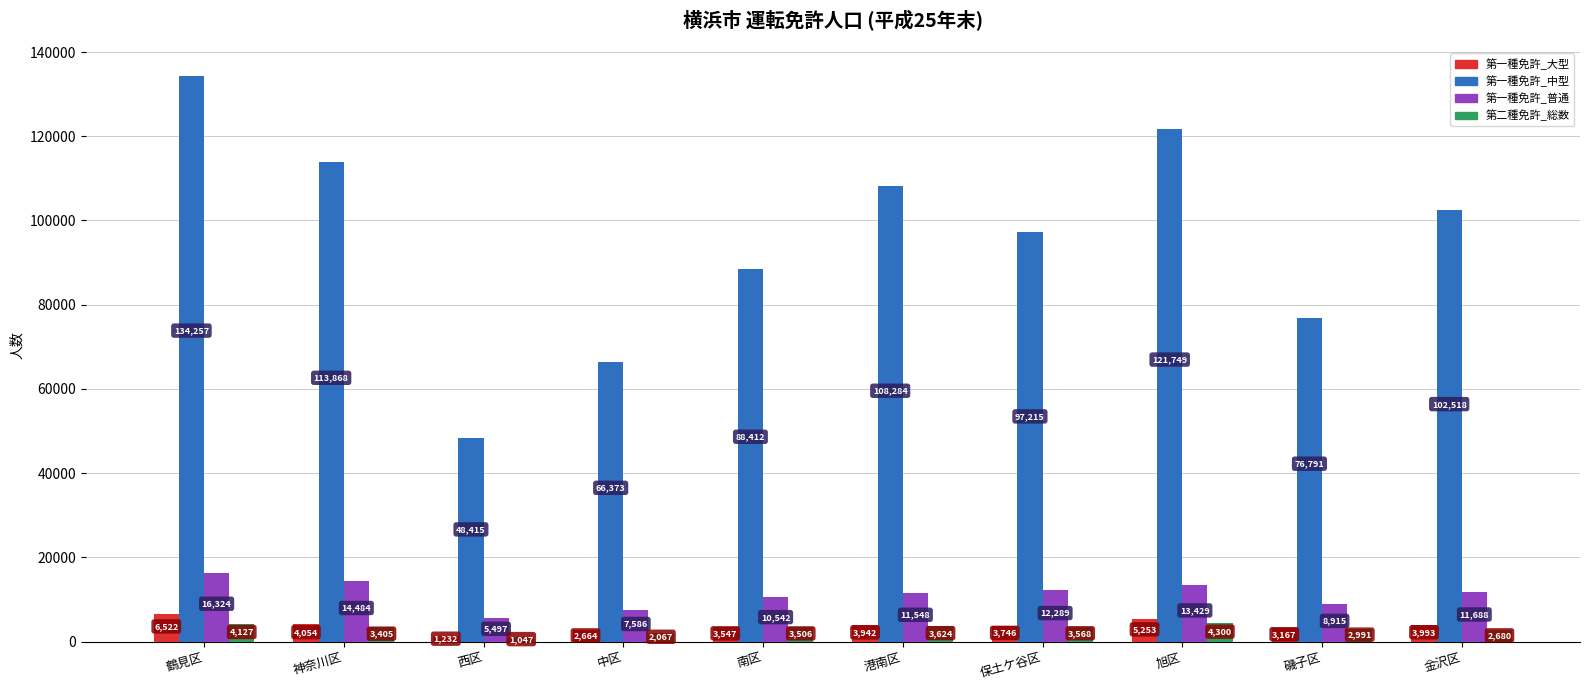

Which category has the lowest value across all series?

西区